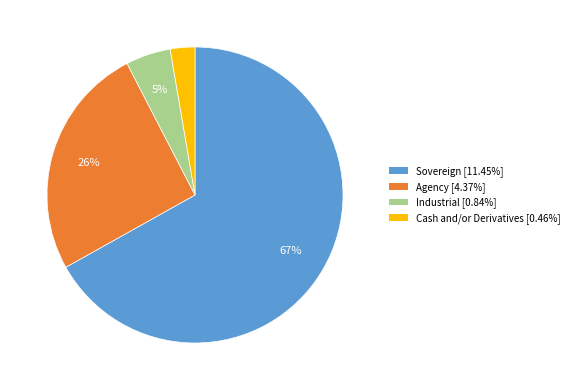

Between Sovereign and Cash and/or Derivatives, which is larger?

Sovereign